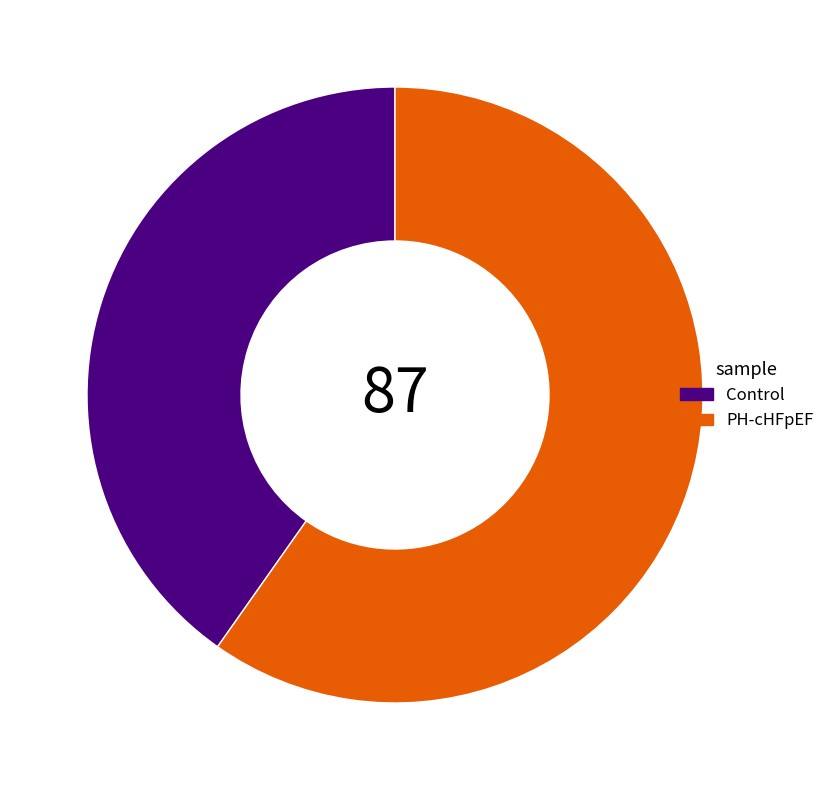

Is it true that Control is 40% of the pie?

True